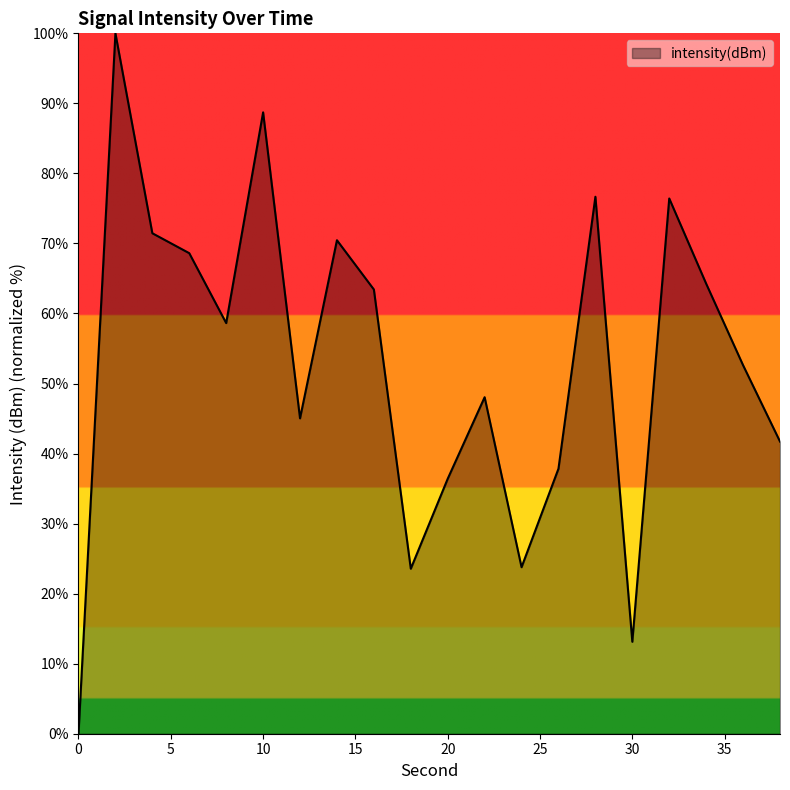

What is the difference between the maximum and minimum values?

100.0